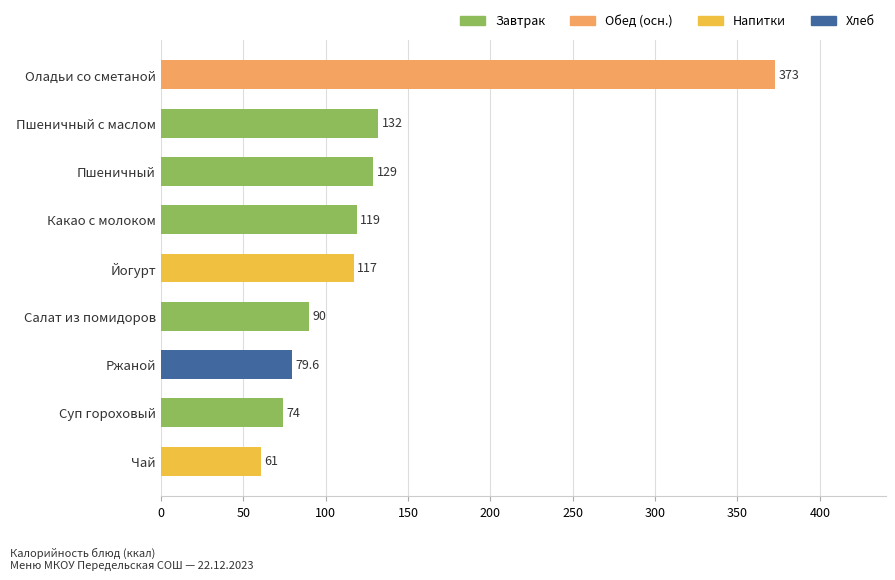

True or false: the data shows 119.0 at Какао с молоком.

True